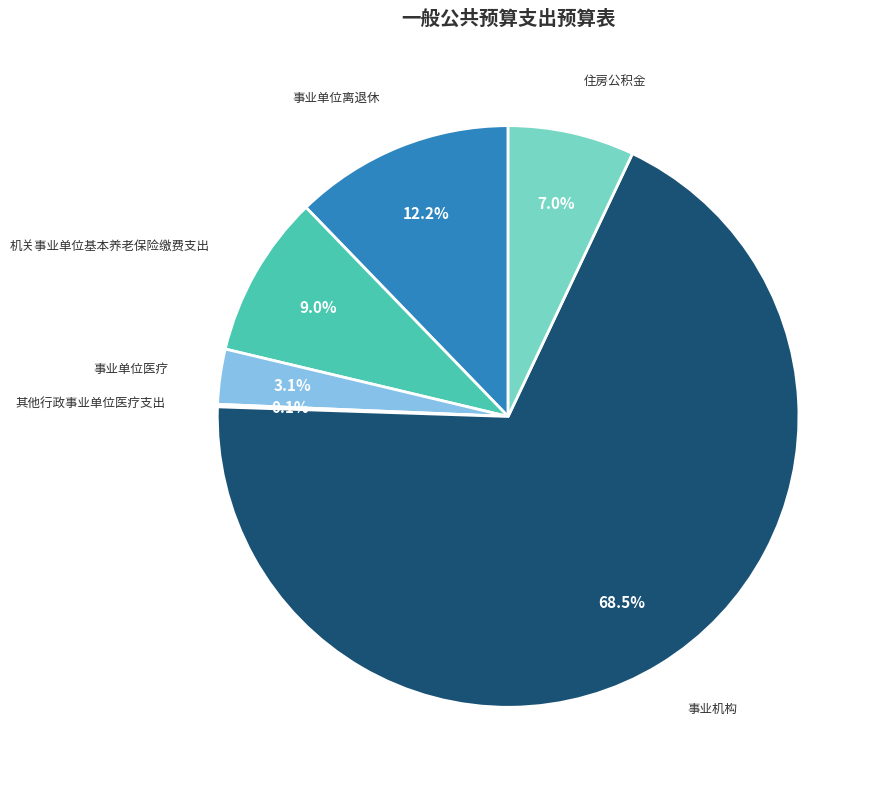

Is there any slice that represents more than half of the pie?

Yes